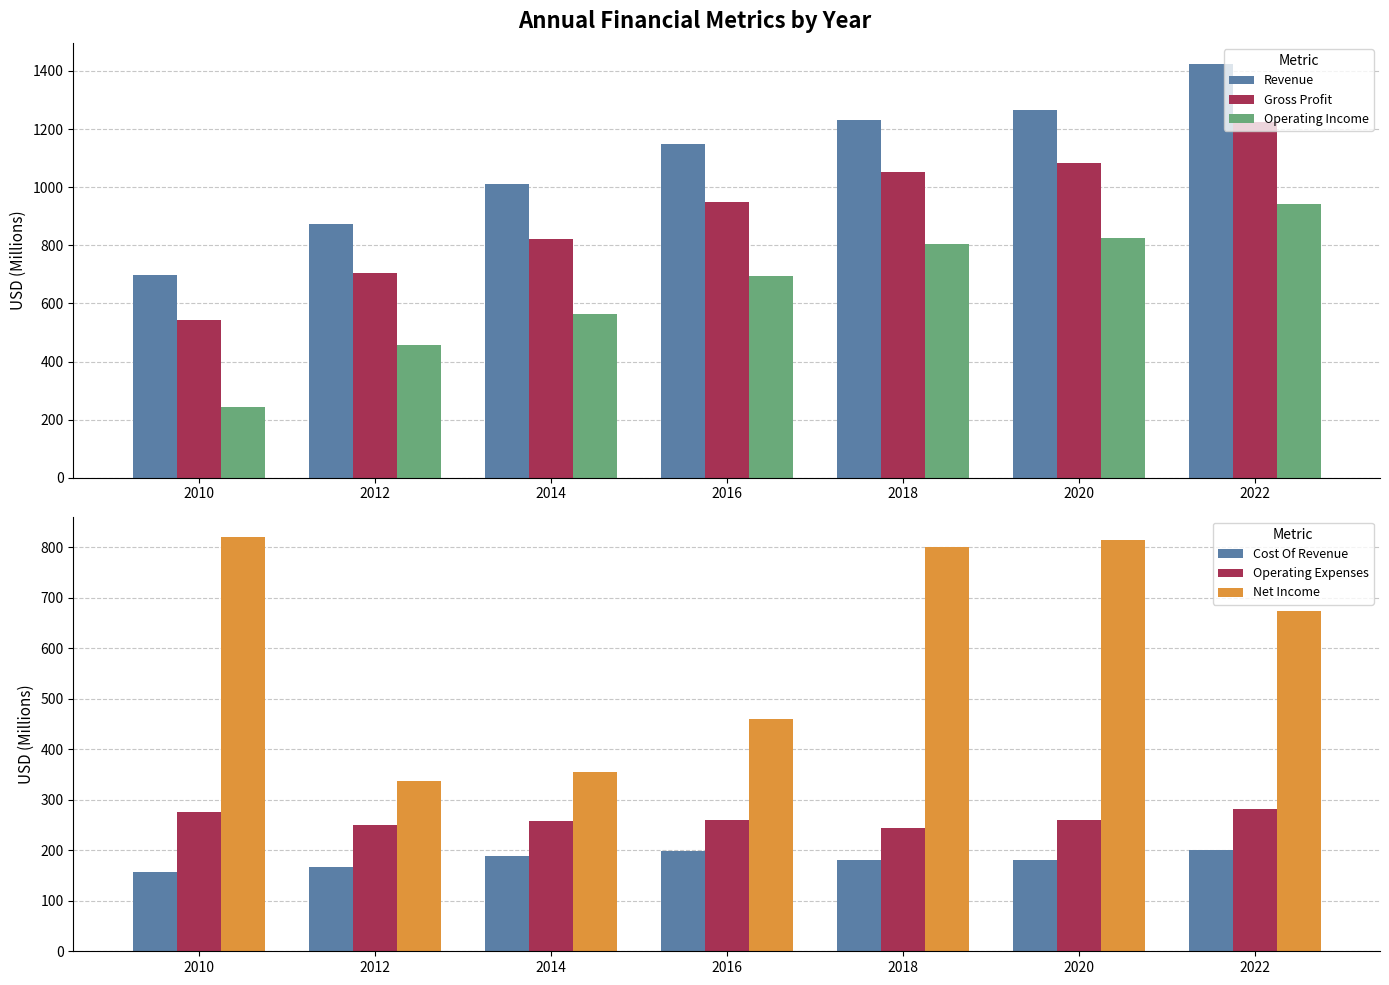

What is the maximum value for Cost Of Revenue?

200.7